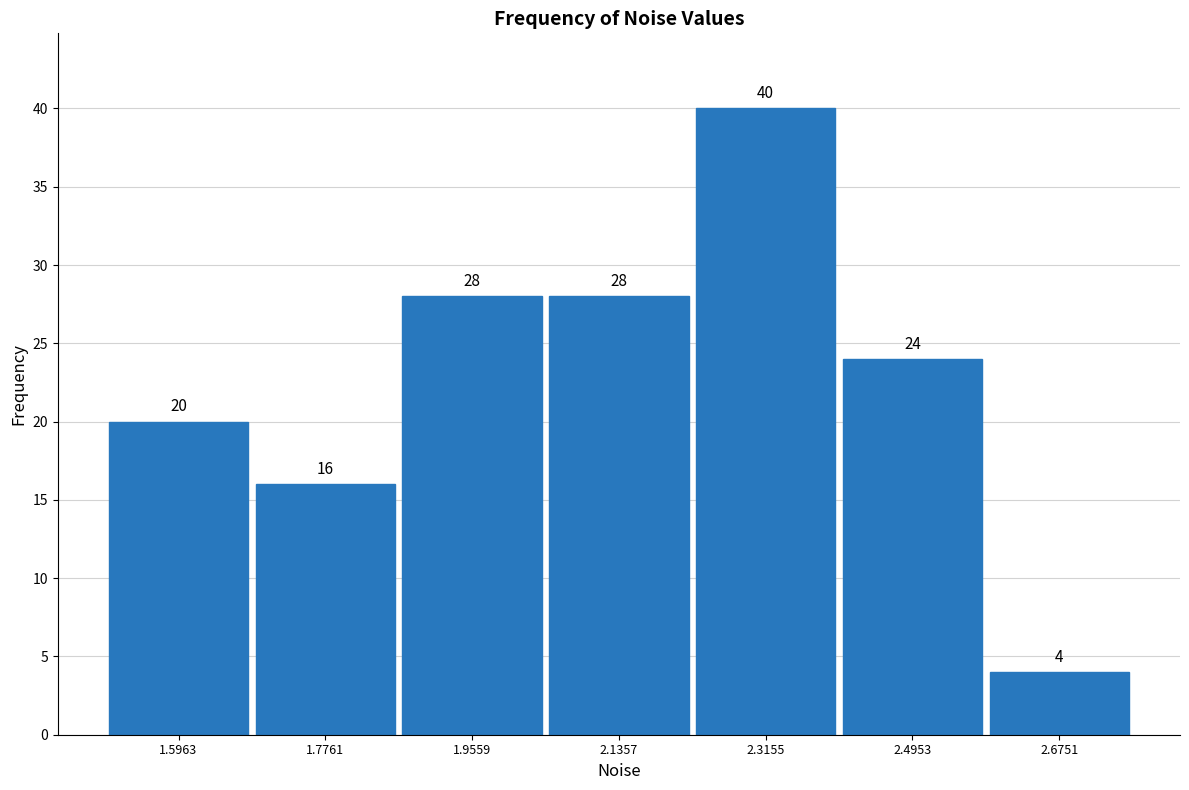

Reading left to right, list every bar in this chart as the range it spans on the x-axis followed by its height. The bar edges are not printed on the chart, so give them approximately, as read against the axis.

1.50 to 1.68: 20
1.68 to 1.86: 16
1.86 to 2.04: 28
2.04 to 2.22: 28
2.22 to 2.40: 40
2.40 to 2.58: 24
2.58 to 2.76: 4